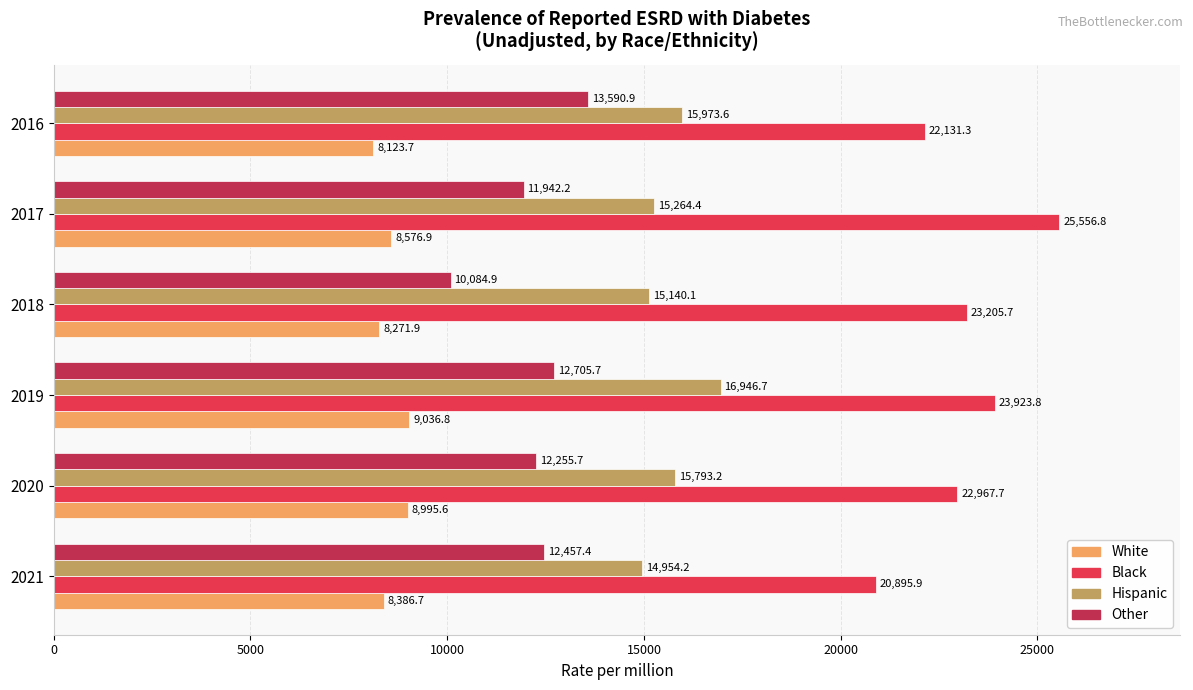

Is it true that Hispanic equals 7934.6 at 2018?

False